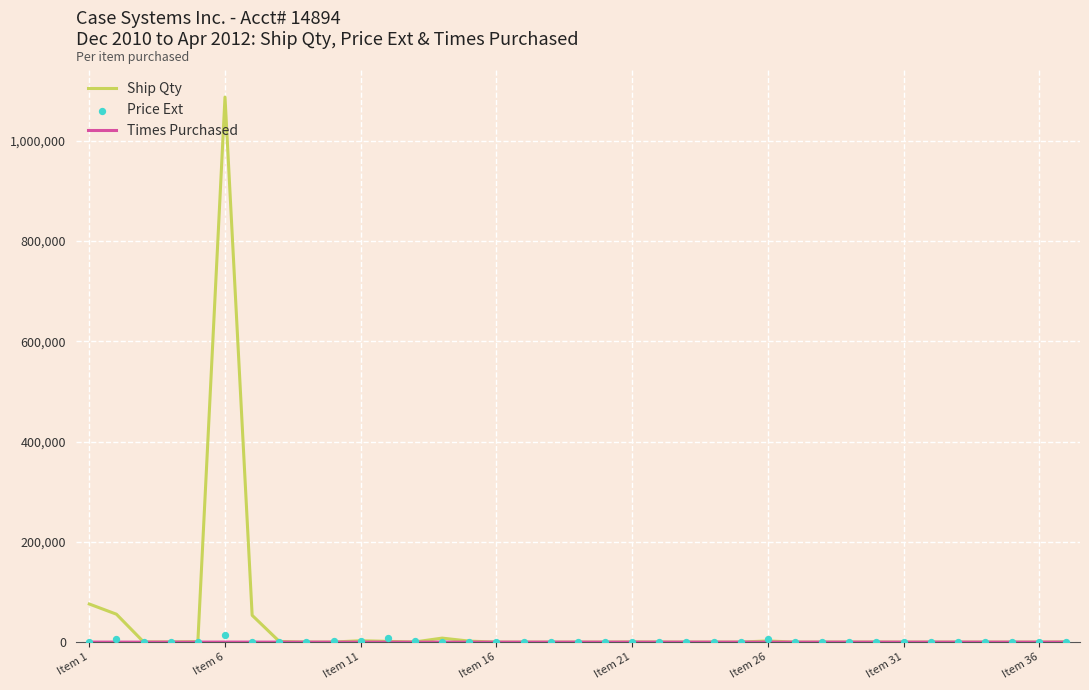

What are all the series names shown in the legend?

Ship Qty, Times Purchased, Price Ext